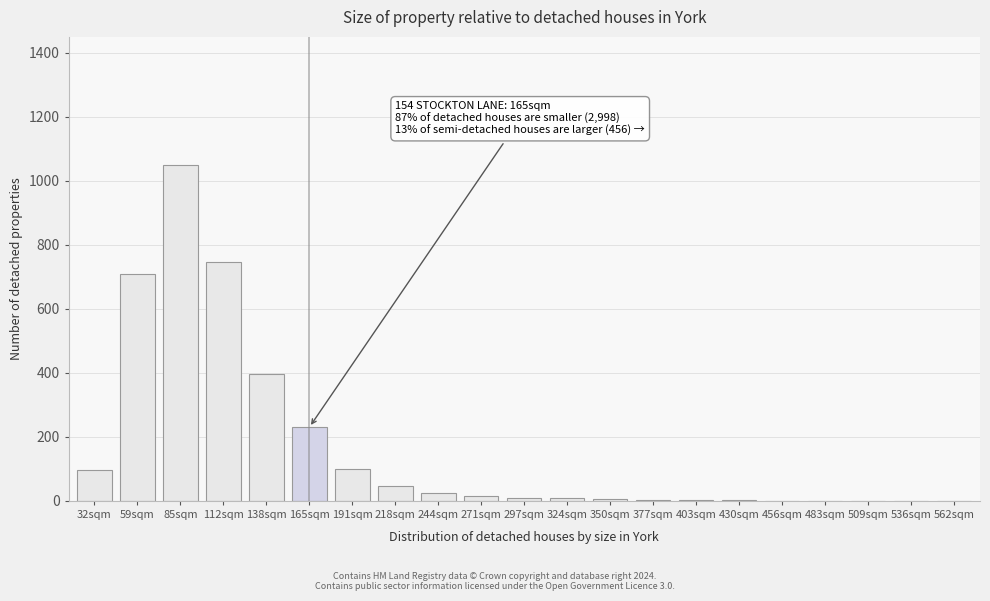

What is the sum of all values?

3444